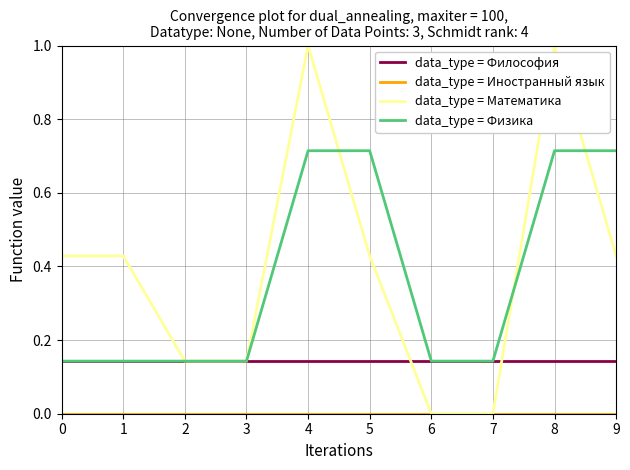

What is the total value across all series at 9?

1.3